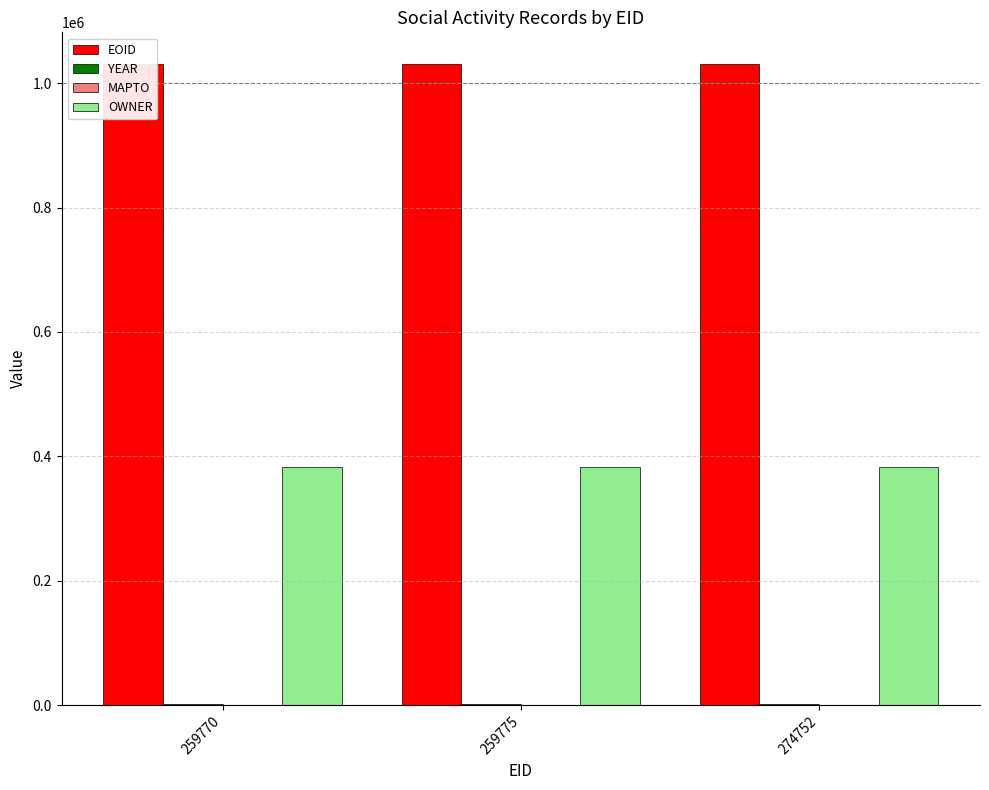

What is the sum of all OWNER values?

1149660